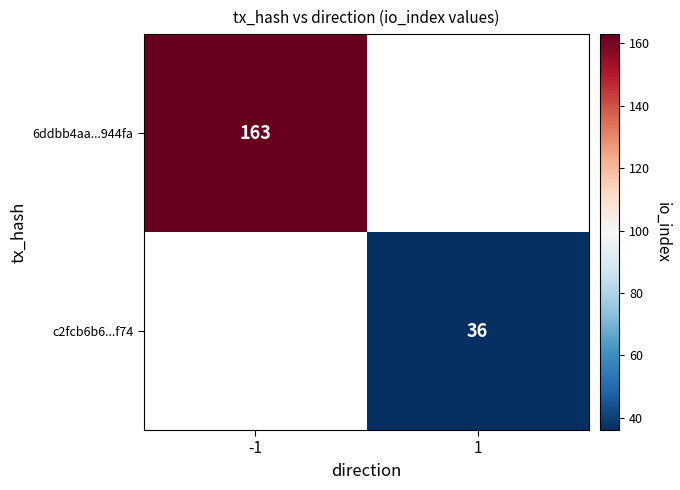

True or false: 6ddbb4aa...944fa has a value of 163 at -1.

True